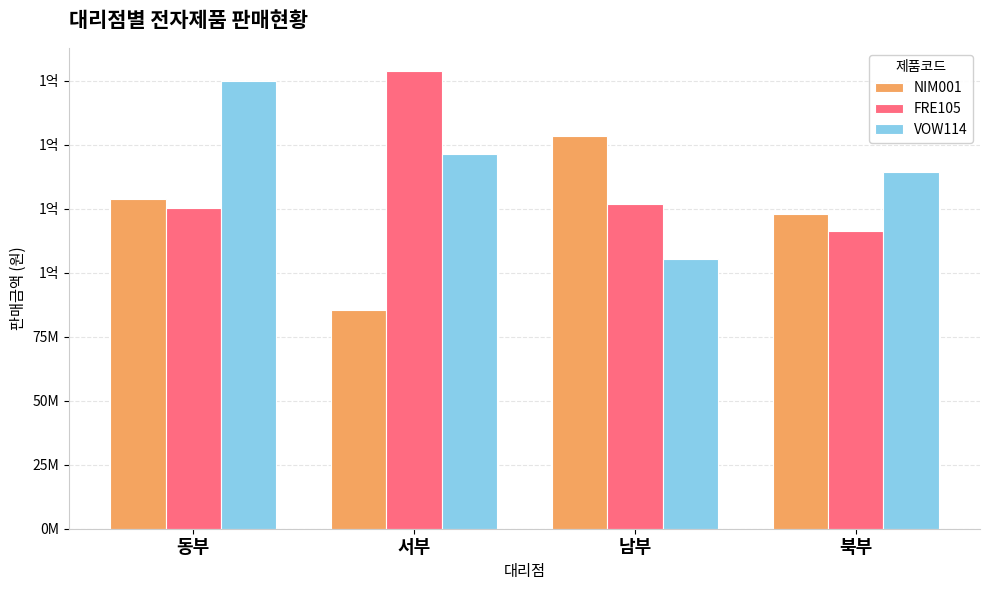

What is the lowest value of the NIM001 series?

85400000